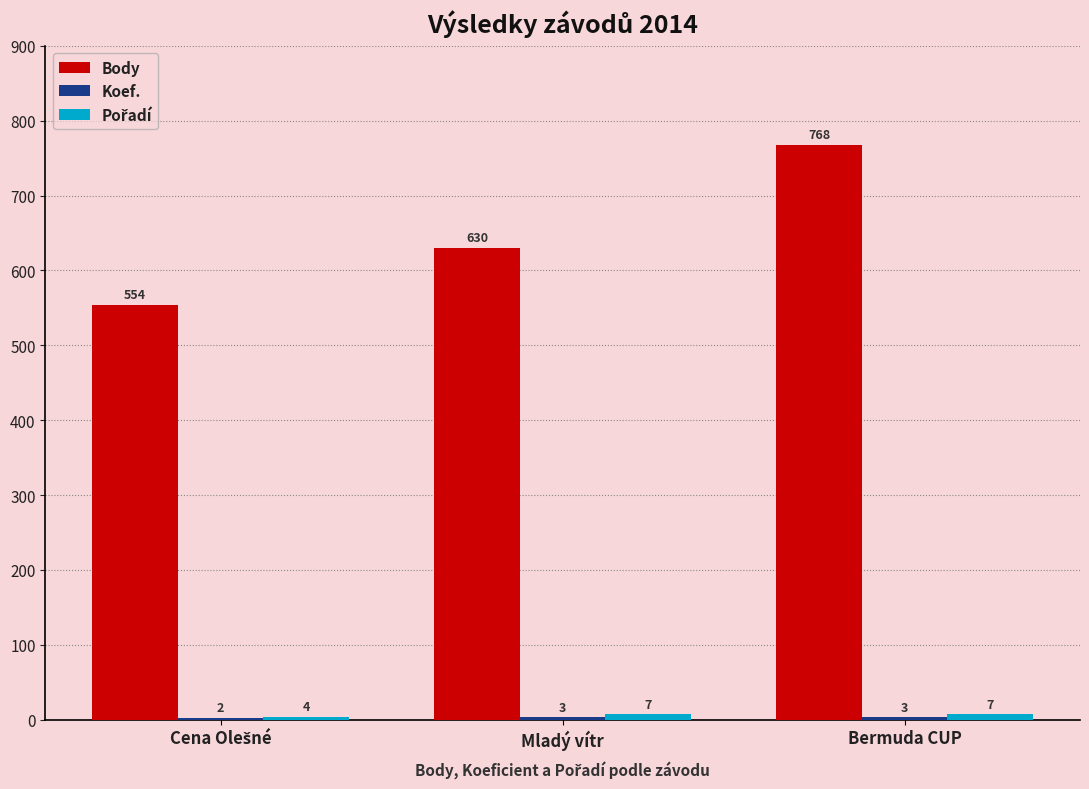

Which series has the largest range (max minus min)?

Body